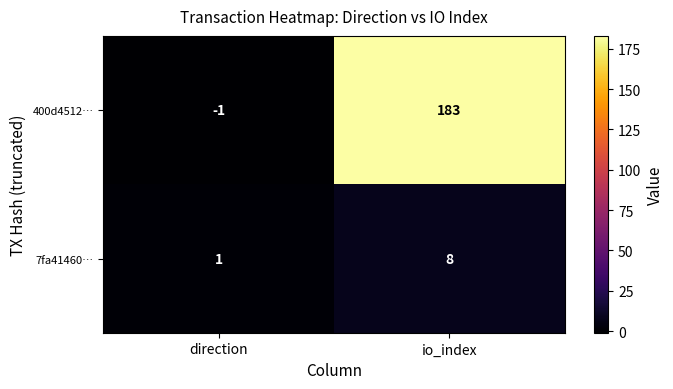

Which series changed the most between direction and io_index?

400d4512…